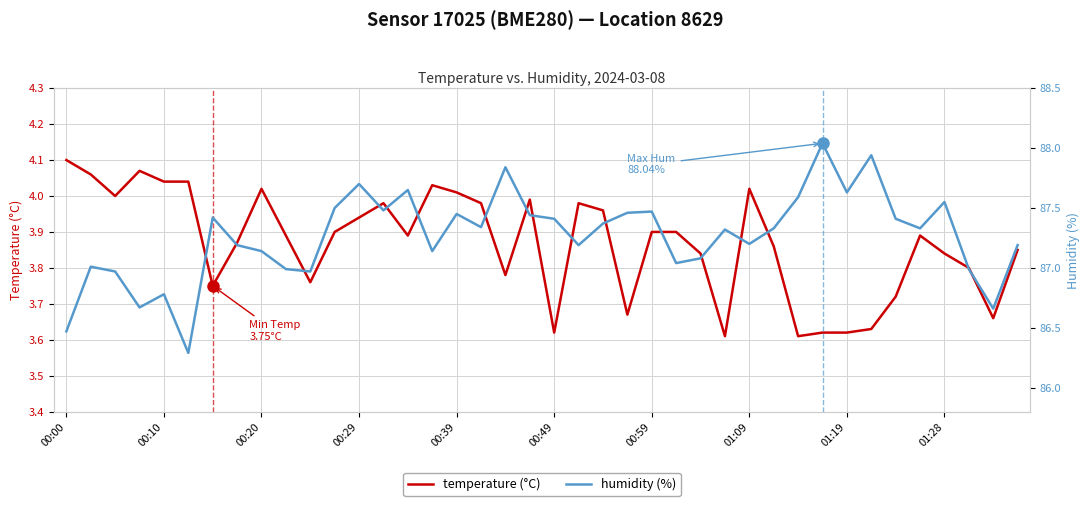

What is the difference between the highest and lowest values at 00:59?

83.6